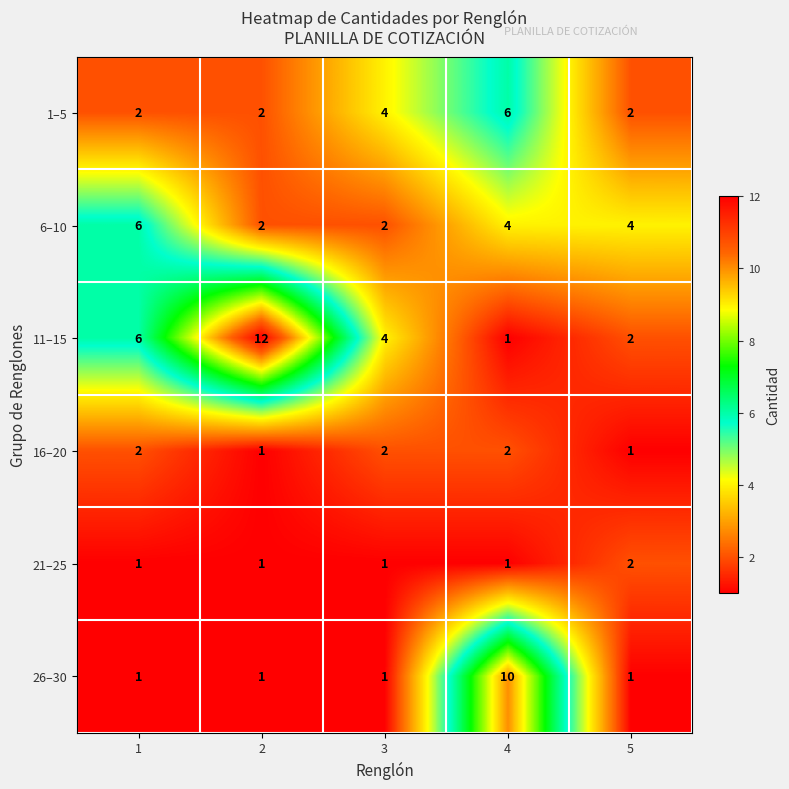

What is the sum of the 1–5 values at 3 and 2?

6